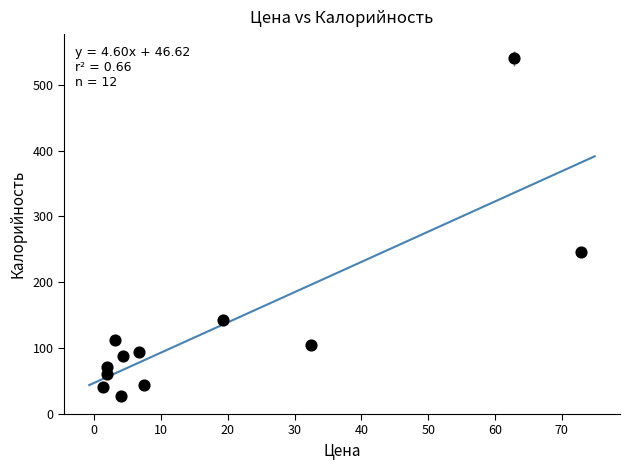

What is the average X value?

18.2